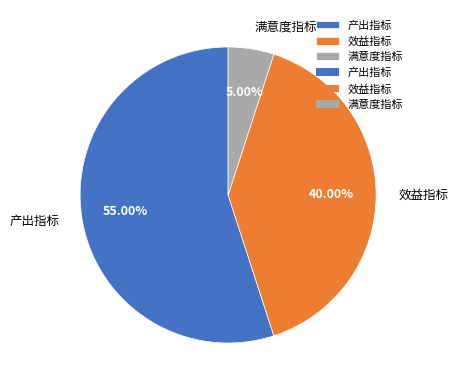

Do 产出指标 and 效益指标 together represent more than half of the pie?

Yes